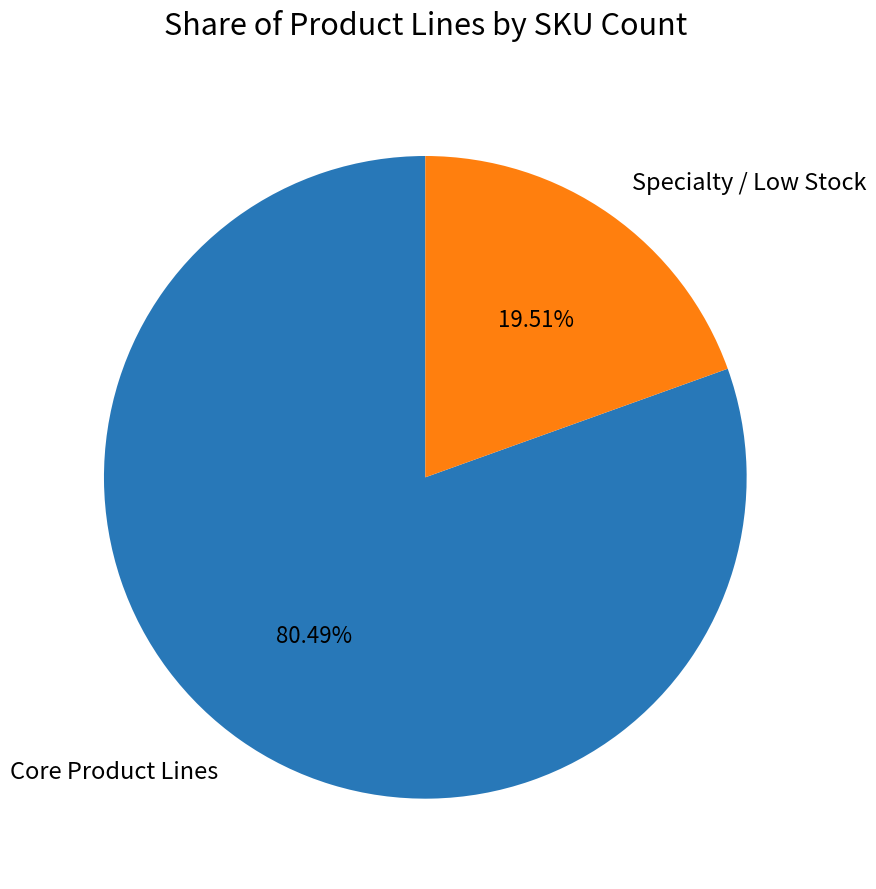

Which has a higher value, Specialty / Low Stock or Core Product Lines?

Core Product Lines